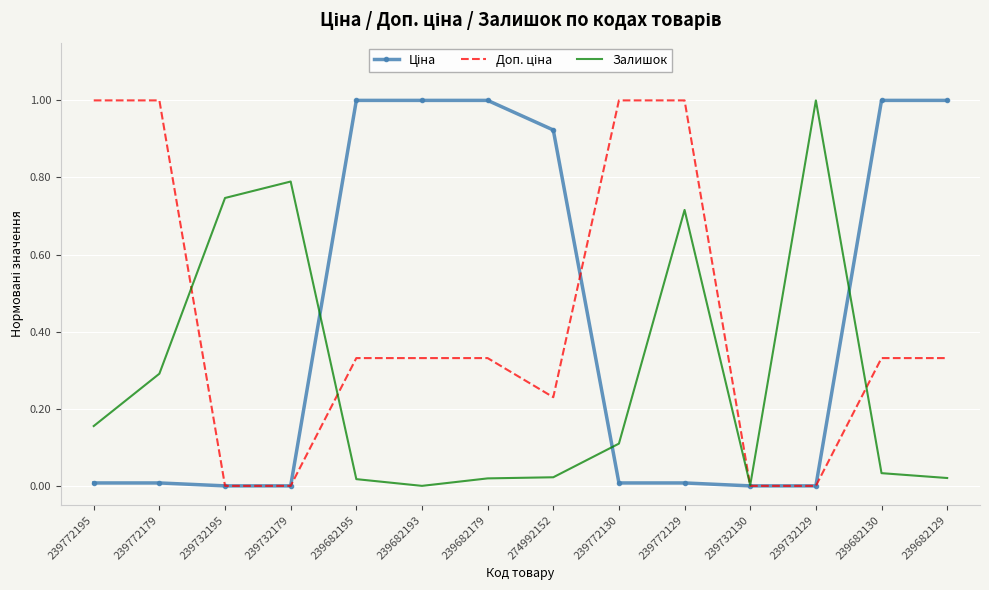

The value of Залишок at 274992152 is 0.0. True or false?

True